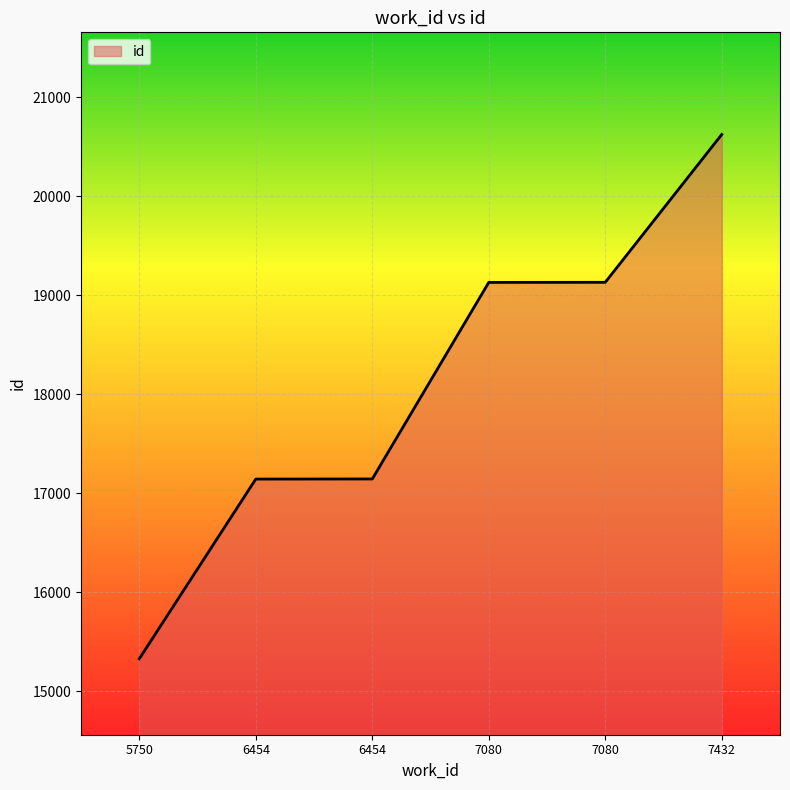

How many series are shown in this chart?

1